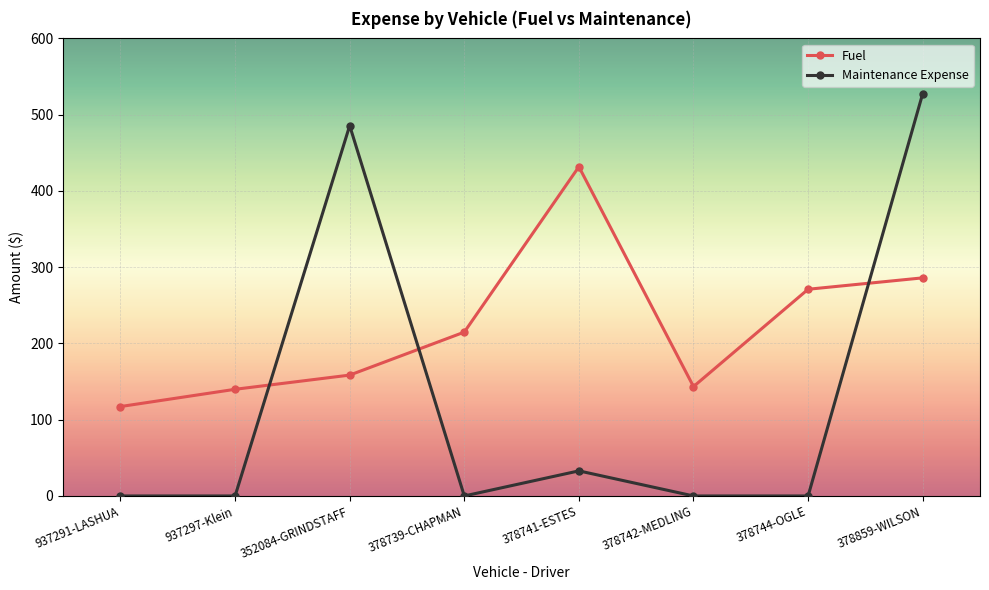

Does the chart have visible grid lines?

Yes